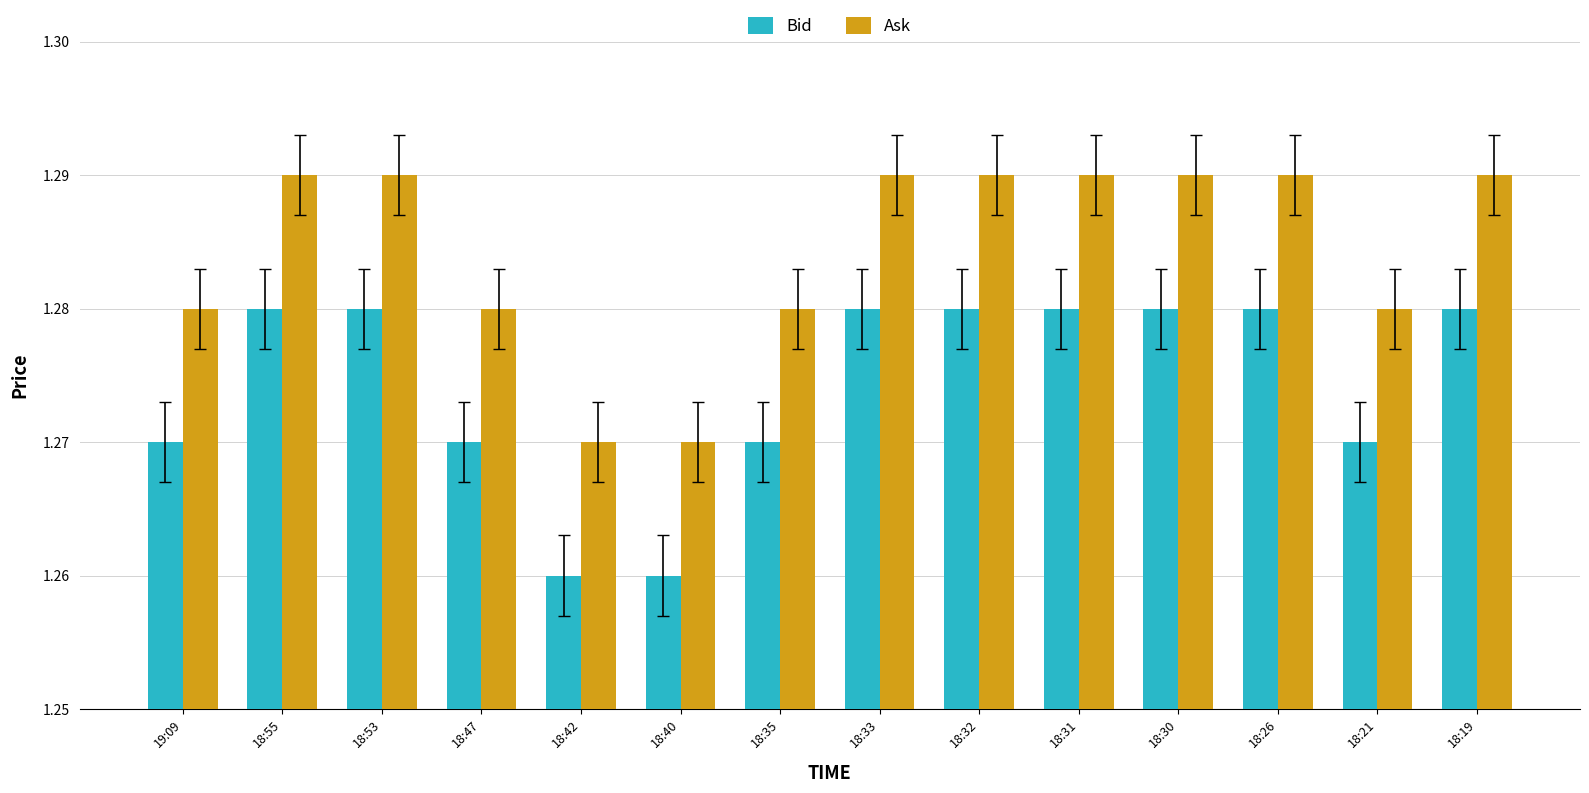

What is the sum of the Ask values at 18:30 and 18:35?

2.6